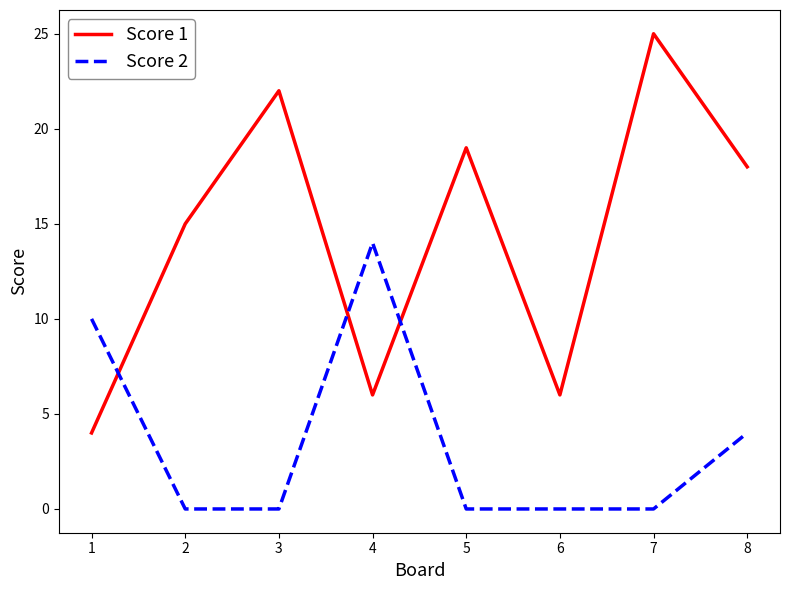

Does the chart have visible grid lines?

No